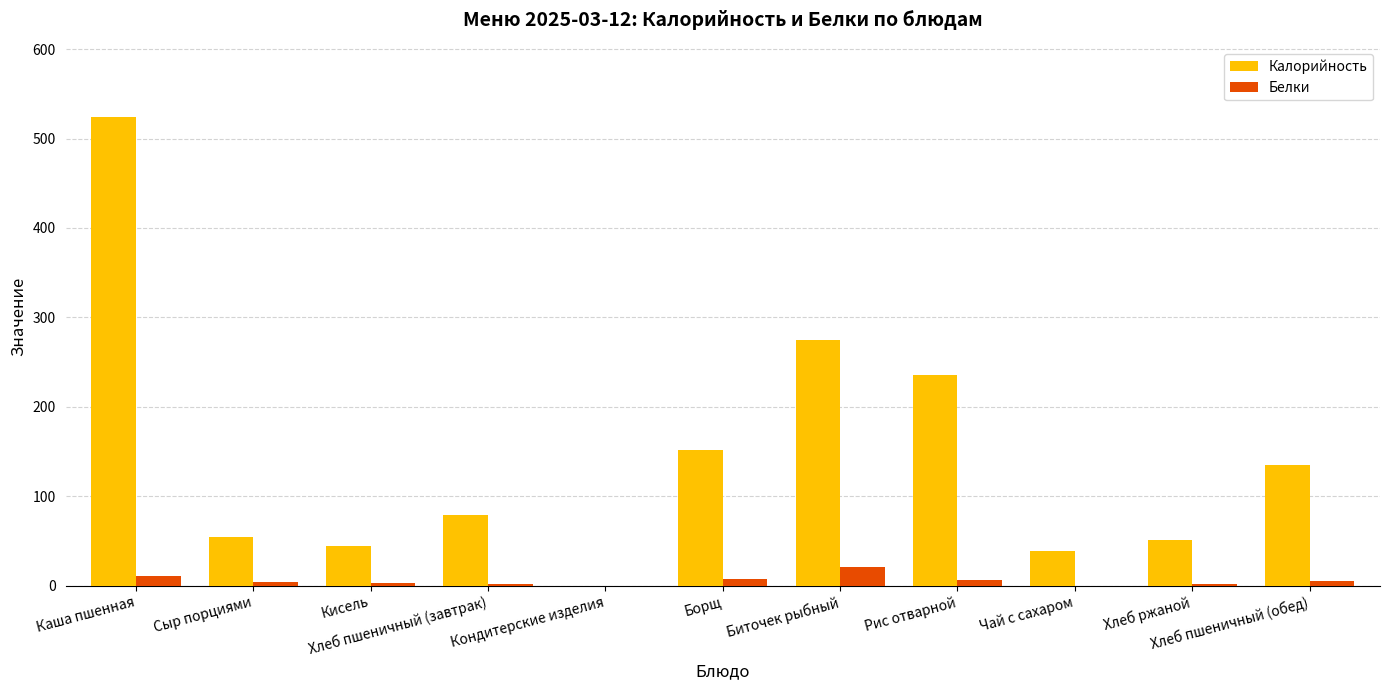

Which series has the largest total across all categories?

Калорийность